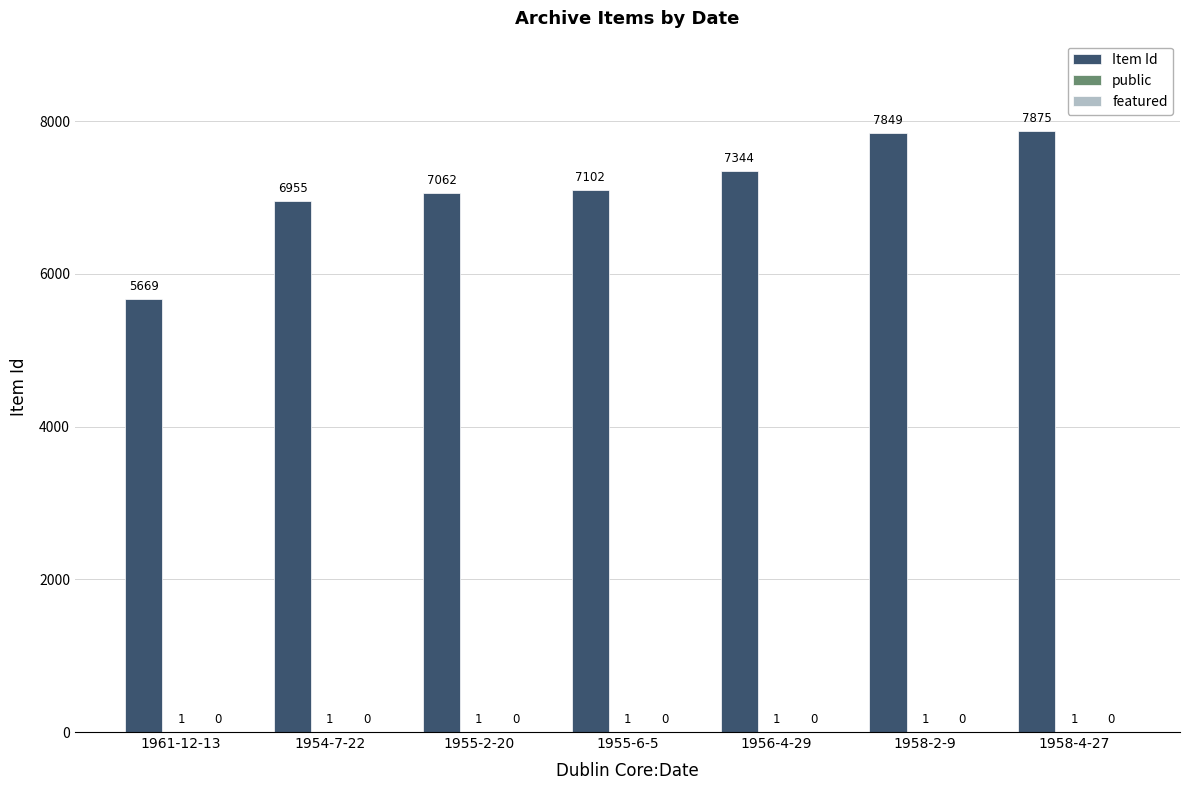

Which series changed the most between 1958-2-9 and 1958-4-27?

Item Id